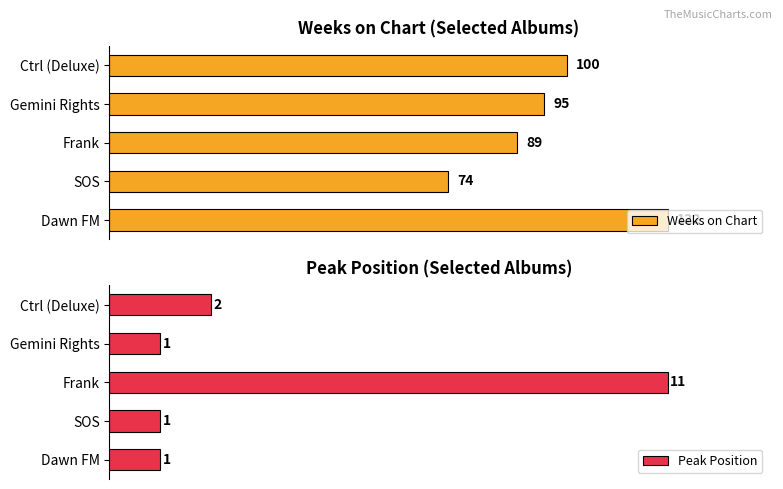

What is the average value of the Peak Position series?

3